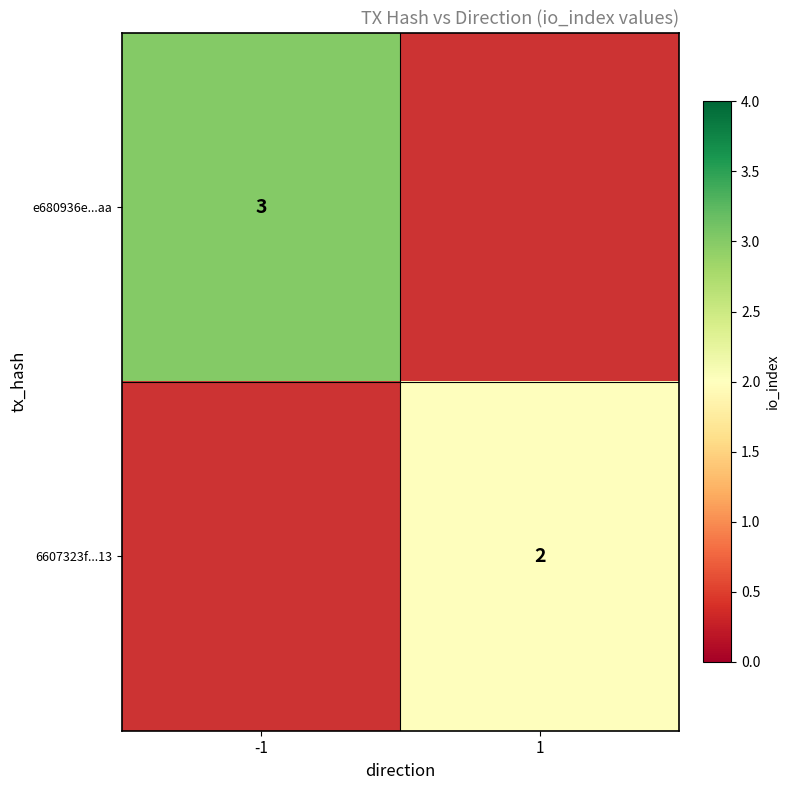

True or false: 6607323f...13 has a value of 1.2 at 1.

False